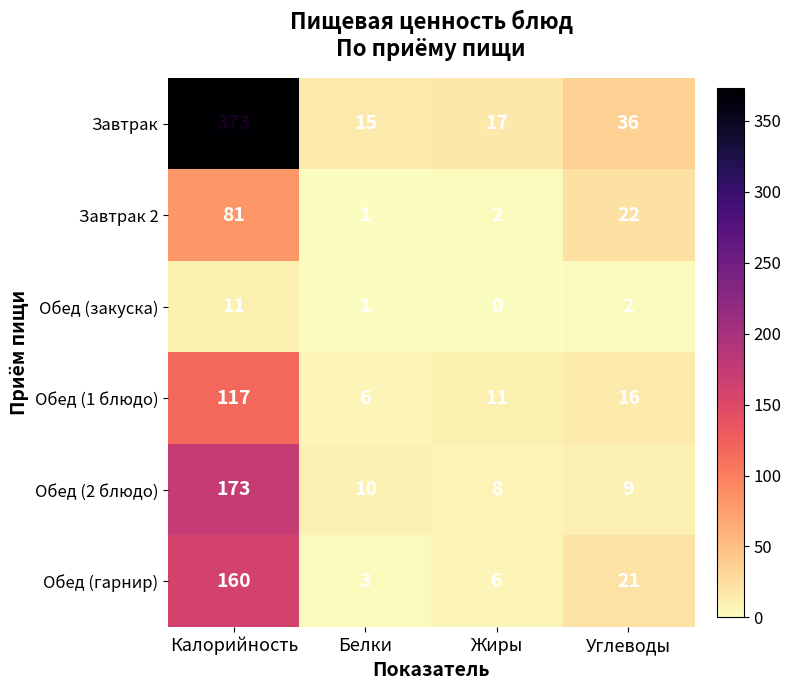

What is the maximum value shown in the chart?

373